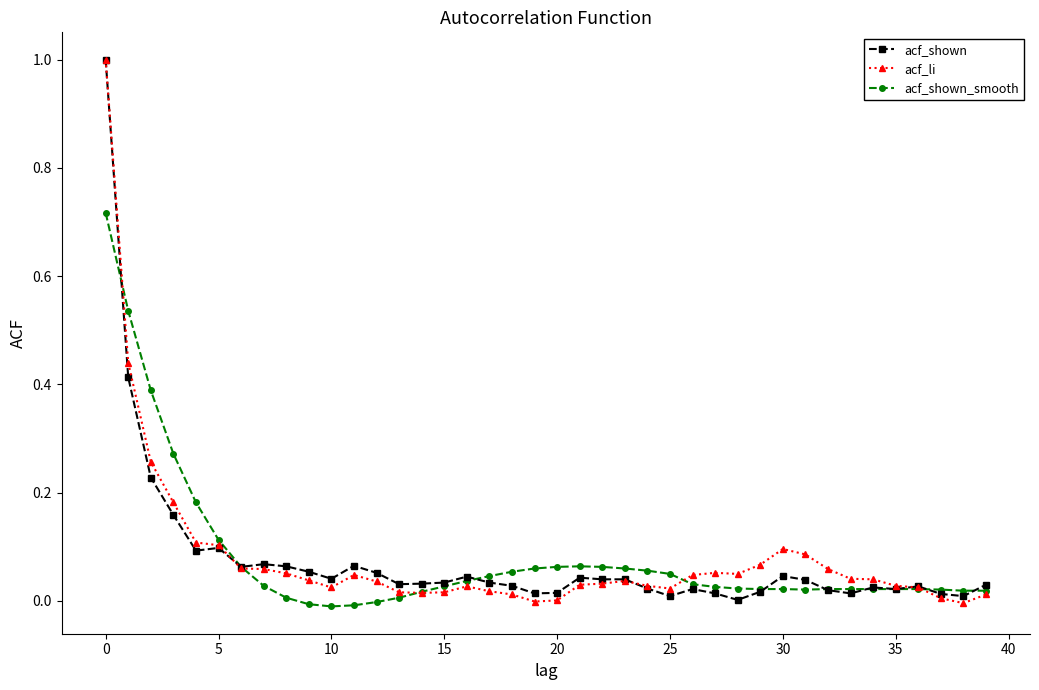

What is the maximum value for acf_li?

1.0